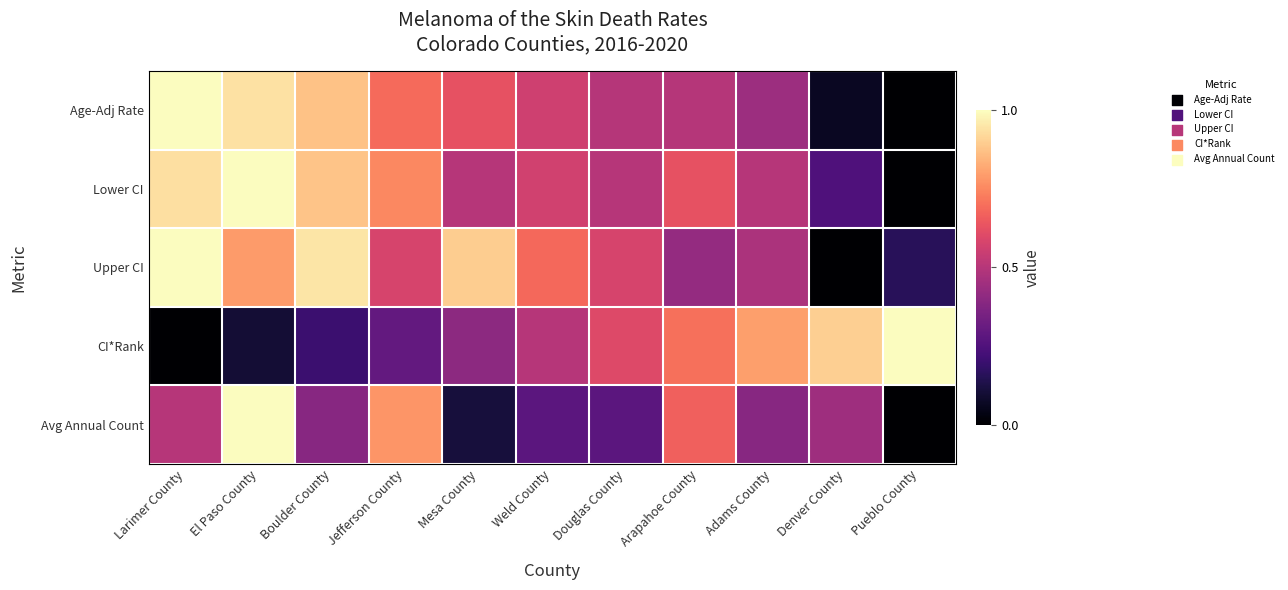

List the series in order of their peak value, highest first.

Age-Adj Rate, Lower CI, Upper CI, CI*Rank, Avg Annual Count